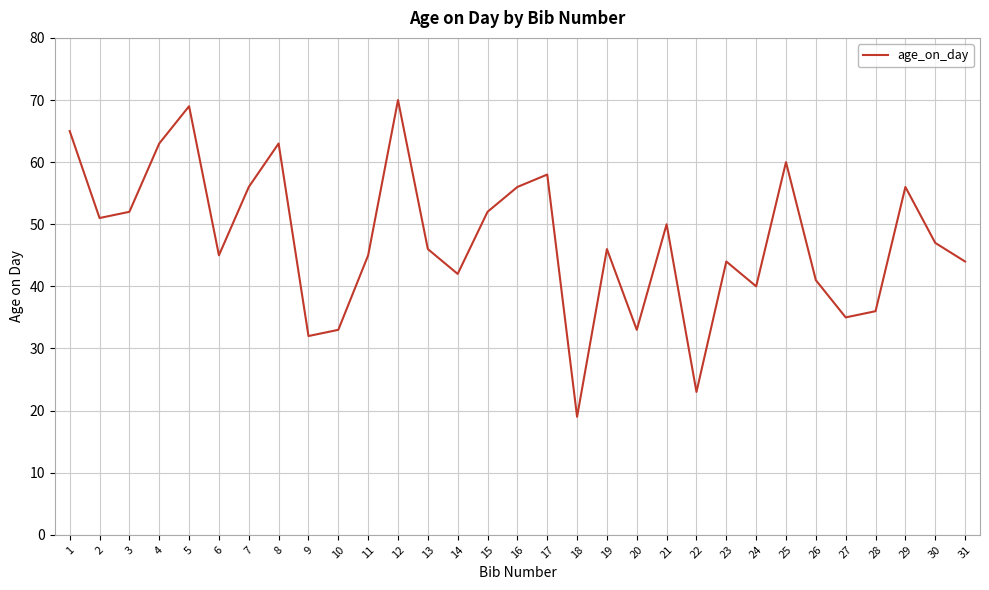

What is the approximate value at 5, to the nearest 5?

70